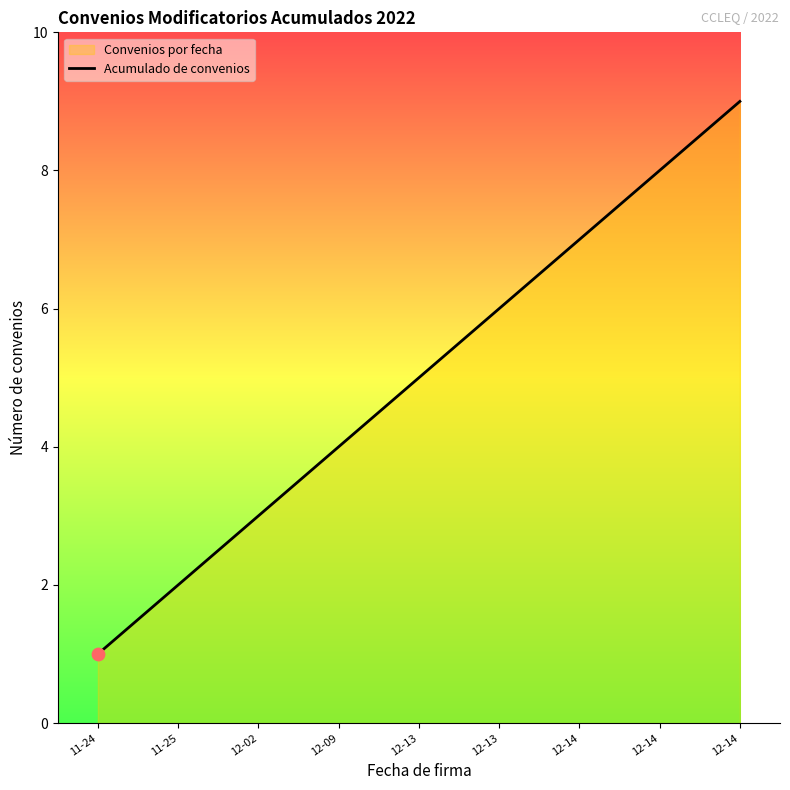

What is the ratio of the value at 12-14 to the value at 12-14?

1.1